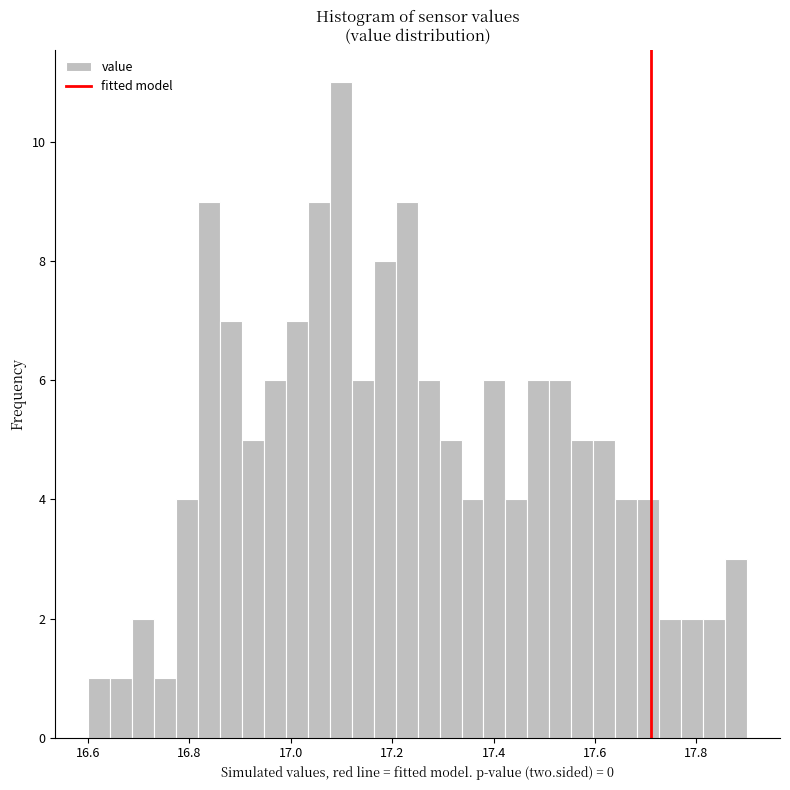

Read against the x-axis, roughly where is the centre of the tallest bar?

17.10